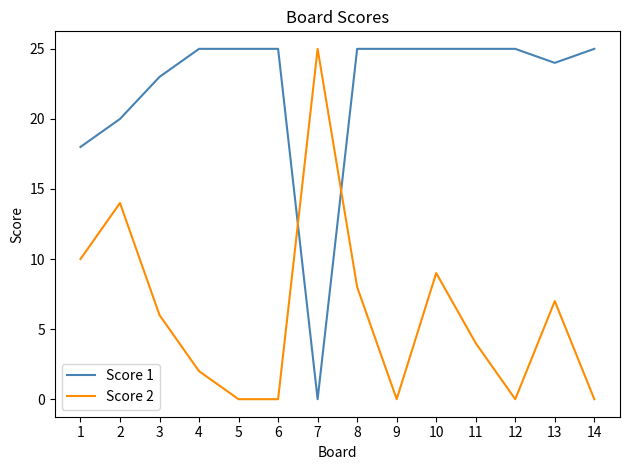

What is the spread (max minus min) of values at 13?

17